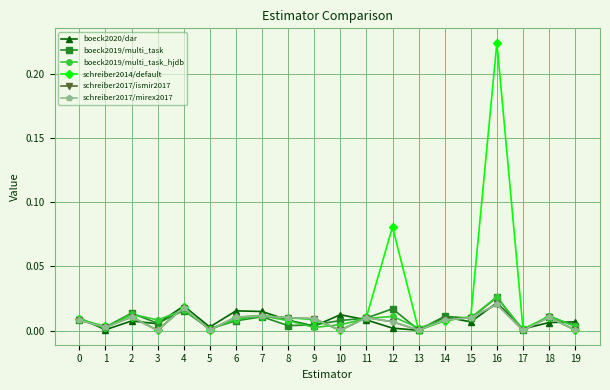

Does the chart have visible grid lines?

Yes